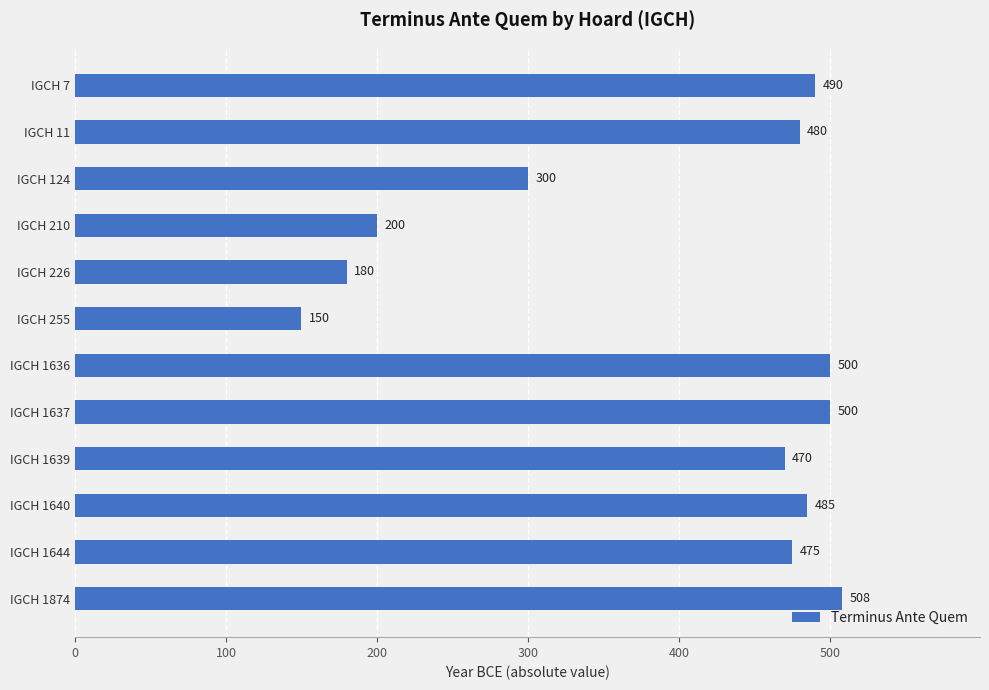

Reading bottom to top, extract all data points from this chart.

508	475	485	470	500	500	150	180	200	300	480	490